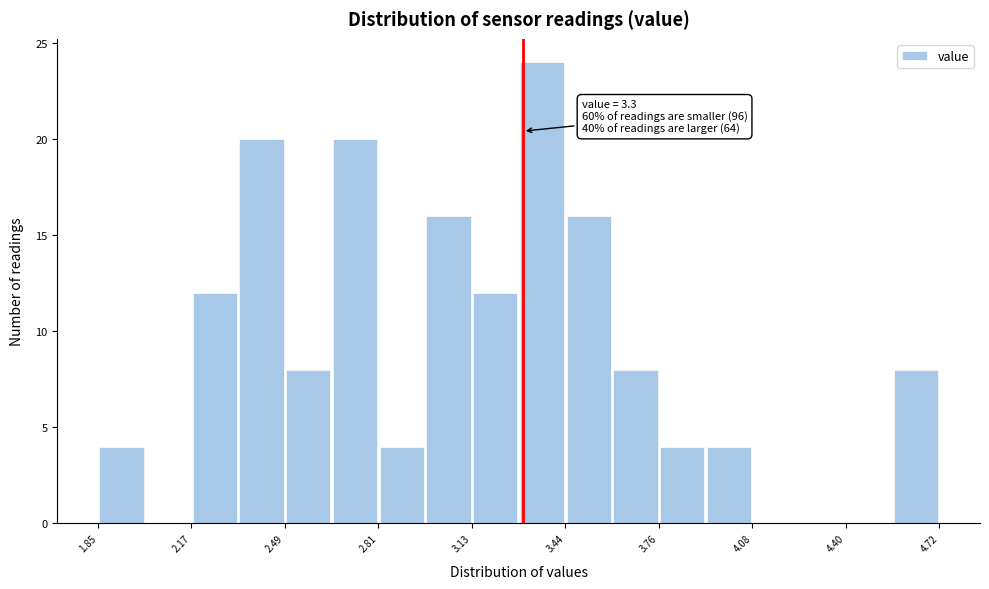

Read against the x-axis, roughly where is the centre of the tallest bar?

3.35